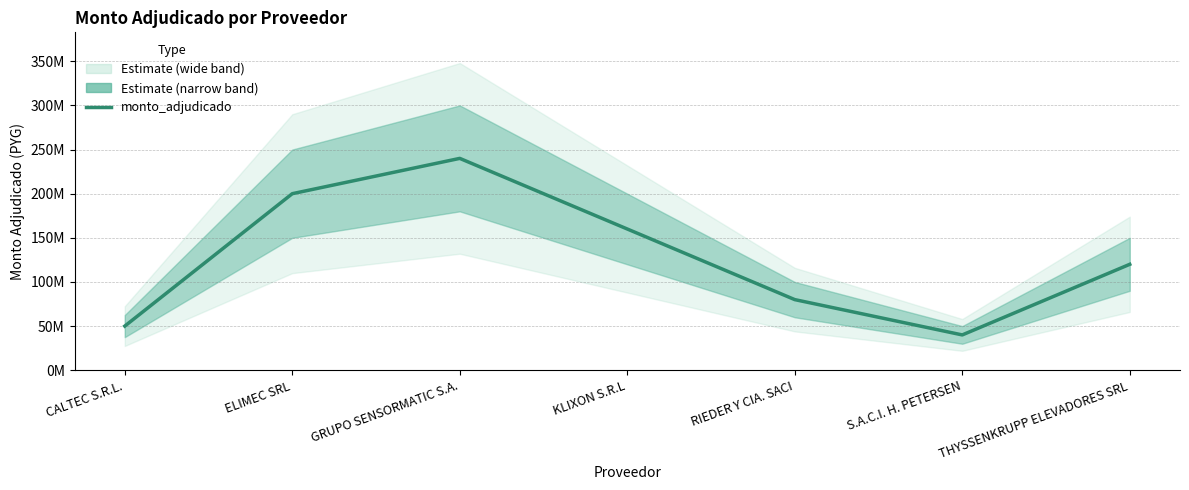

How many points are higher than both their immediate neighbors (excluding endpoints)?

1